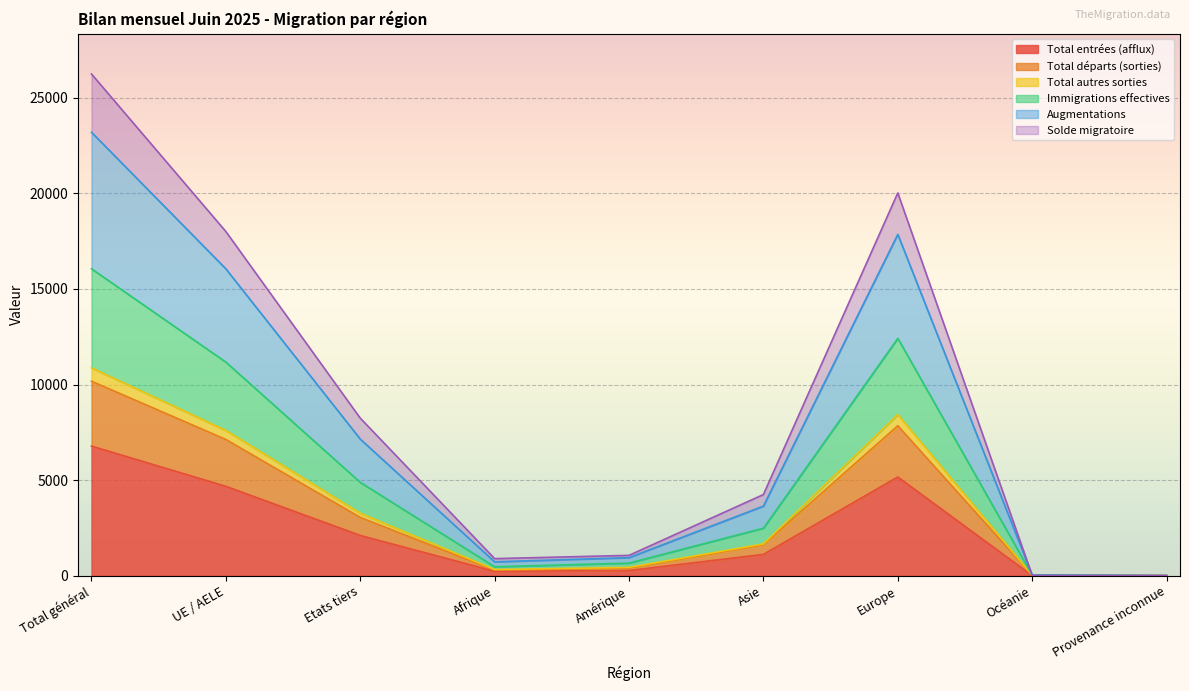

The Total entrées (afflux) series shows 6780 at Total général. True or false?

True